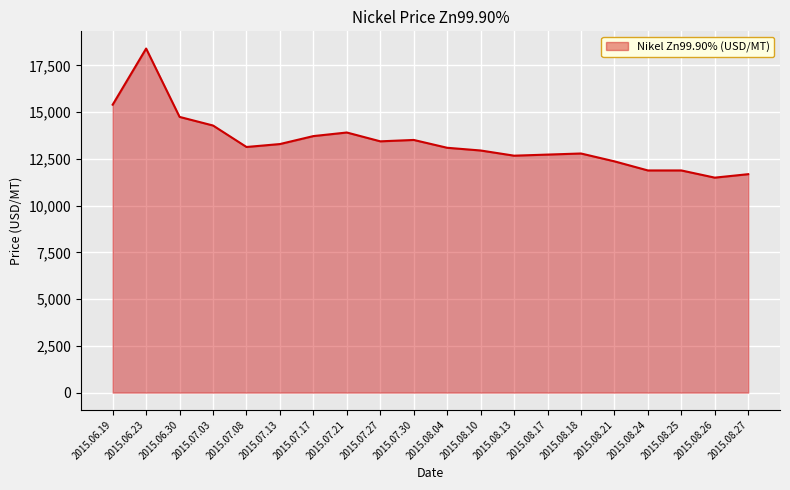

Is it true that the value at 2015.08.21 is 12367.0?

True